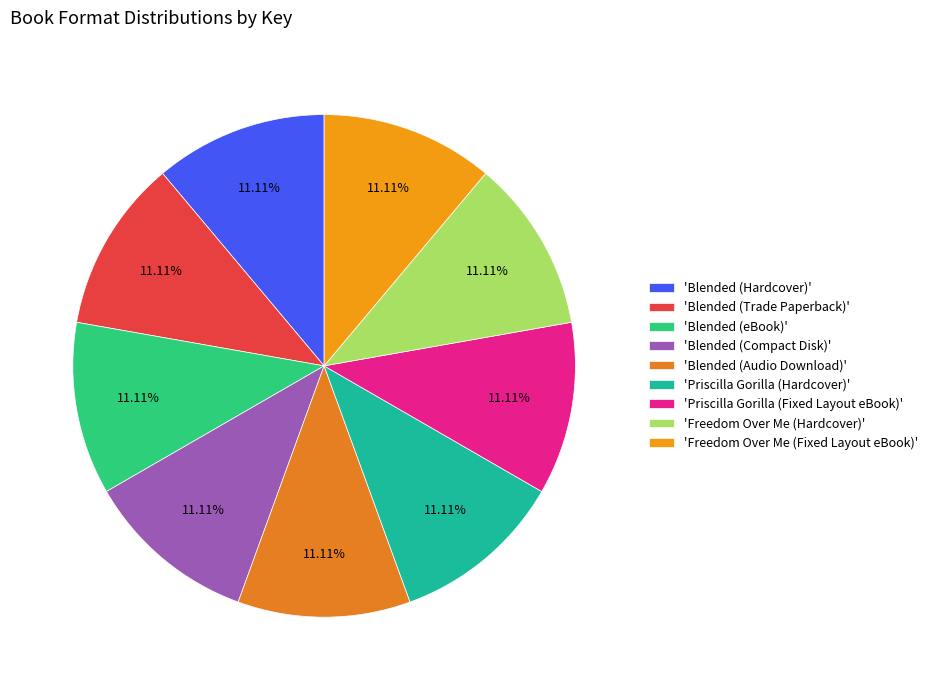

Is there a majority slice in this chart?

No